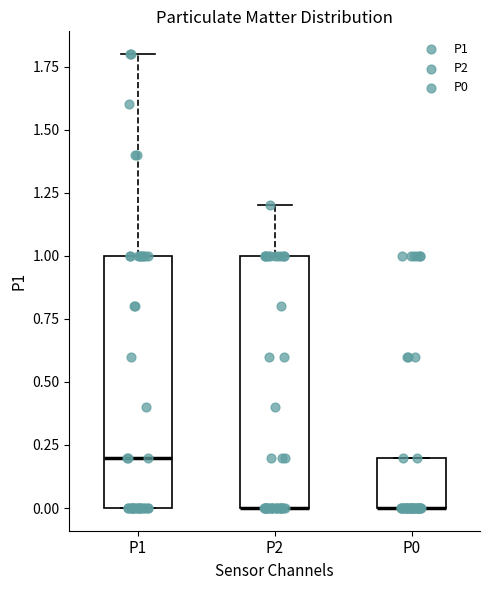

Reading left to right, read every box against the y-axis: the position of its median line, the range the box covers, and the ends of its whiskers. The values are not printed on the chart, so give them approximately, as read against the axis.

P1: median 0.2, box 0.0 to 1.0, whiskers 0.0 to 1.8
P2: median 0.0 (drawn on the box's lower edge), box 0.0 to 1.0, whiskers 0.0 to 1.2
P0: median 0.0 (drawn on the box's lower edge), box 0.0 to 0.2, whiskers 0.0 to 0.2